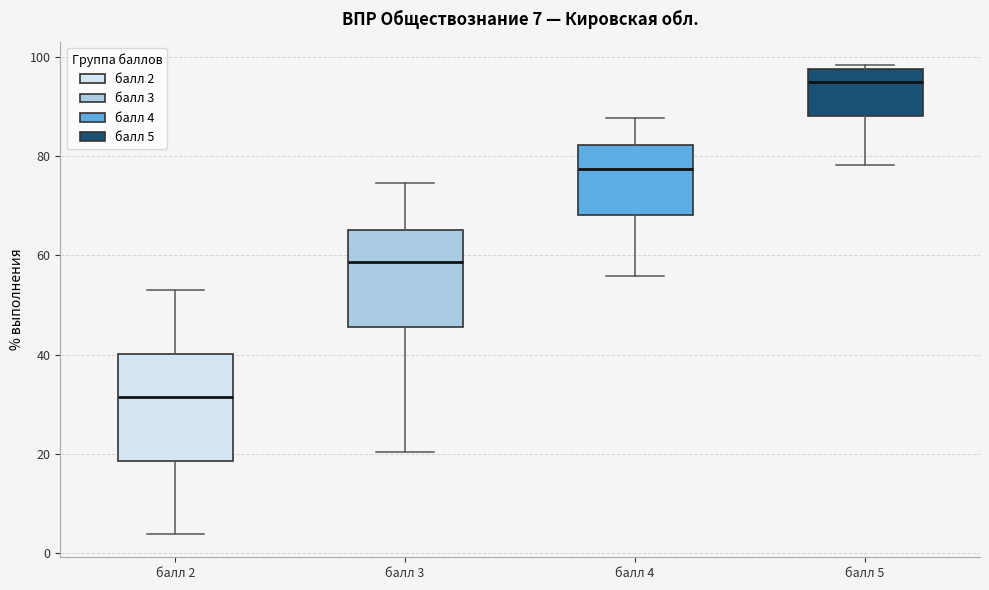

Which box's median line is the lowest?

балл 2